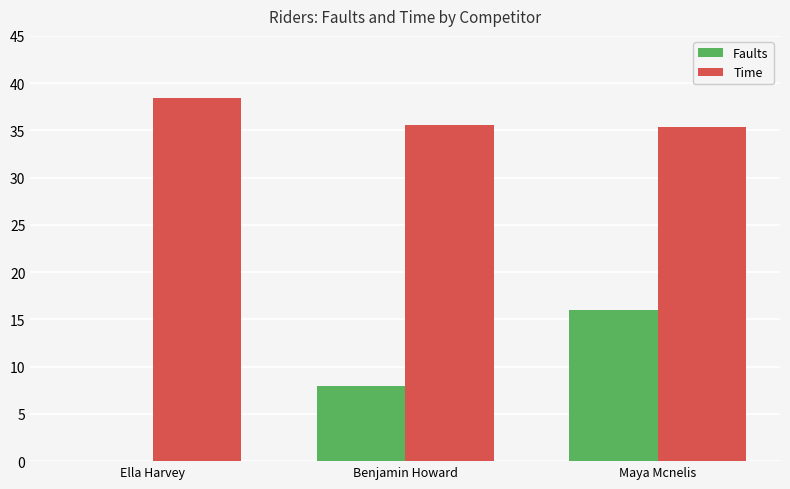

Which series has the largest total across all categories?

Time